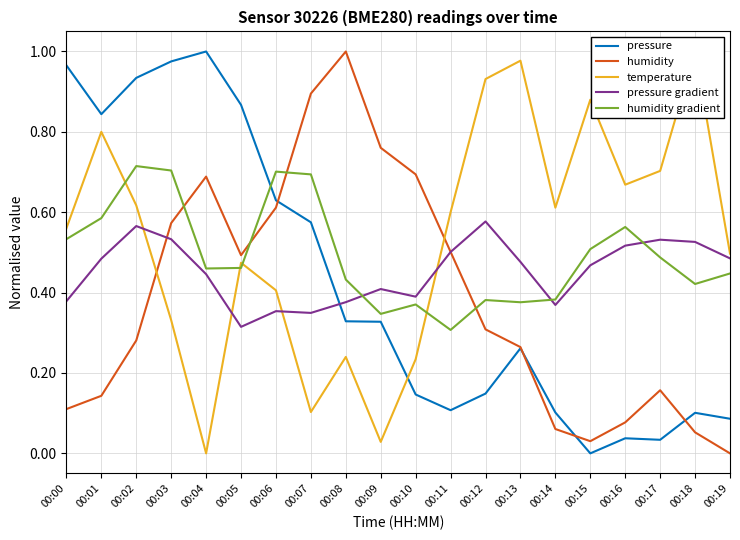

Reading left to right, extract all data points from this chart.

pressure: 1.0	0.8	0.9	1.0	1.0	0.9	0.6	0.6	0.3	0.3	0.1	0.1	0.1	0.3	0.1	0.0	0.0	0.0	0.1	0.1
humidity: 0.1	0.1	0.3	0.6	0.7	0.5	0.6	0.9	1.0	0.8	0.7	0.5	0.3	0.3	0.1	0.0	0.1	0.2	0.1	0.0
temperature: 0.6	0.8	0.6	0.3	0.0	0.5	0.4	0.1	0.2	0.0	0.2	0.6	0.9	1.0	0.6	0.9	0.7	0.7	1.0	0.5
pressure gradient: 0.4	0.5	0.6	0.5	0.4	0.3	0.4	0.3	0.4	0.4	0.4	0.5	0.6	0.5	0.4	0.5	0.5	0.5	0.5	0.5
humidity gradient: 0.5	0.6	0.7	0.7	0.5	0.5	0.7	0.7	0.4	0.3	0.4	0.3	0.4	0.4	0.4	0.5	0.6	0.5	0.4	0.4